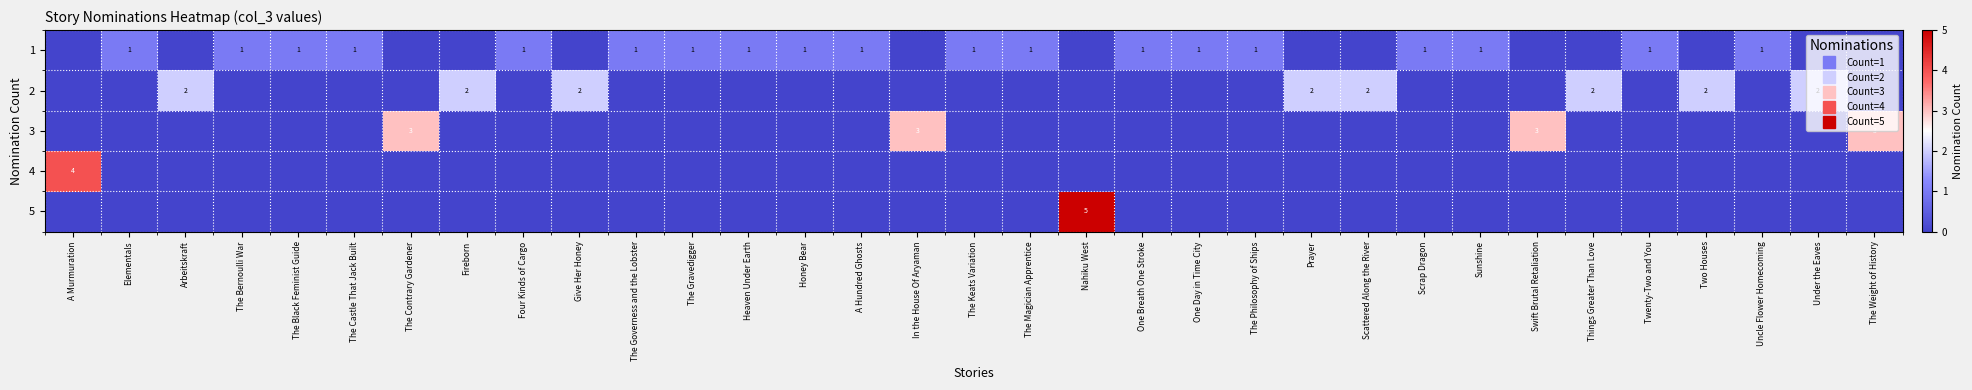

At how many categories does at least one series exceed 0?

33